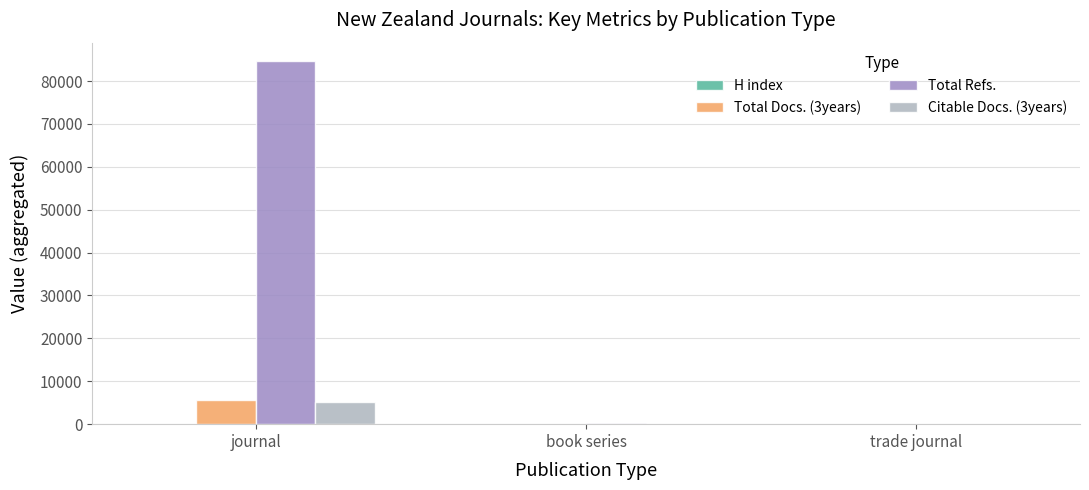

What is the difference between the Total Refs. values at trade journal and book series?

252.0